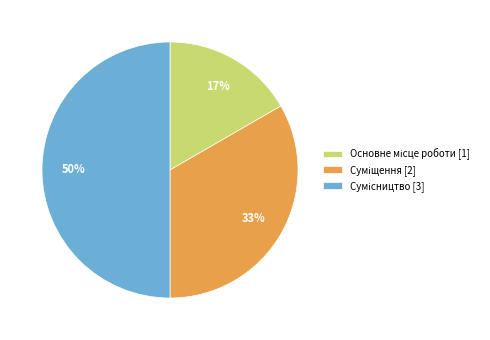

To the nearest percent, what is the difference between the largest and smallest slice percentages?

33%